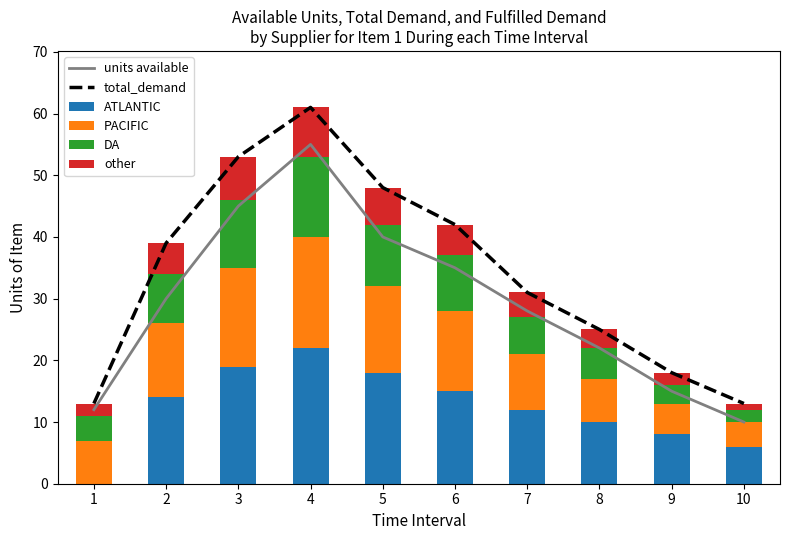

At how many categories does at least one series exceed 41?

4